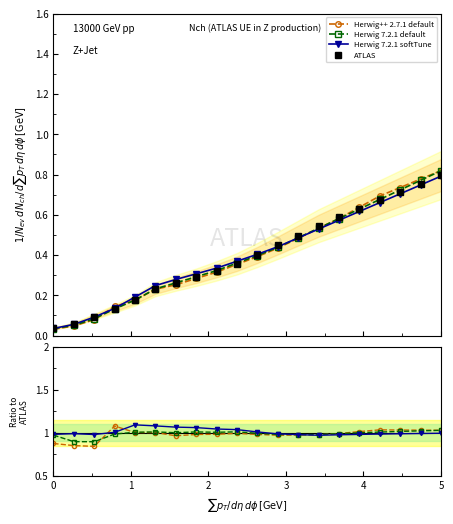

Does the chart have visible grid lines?

No